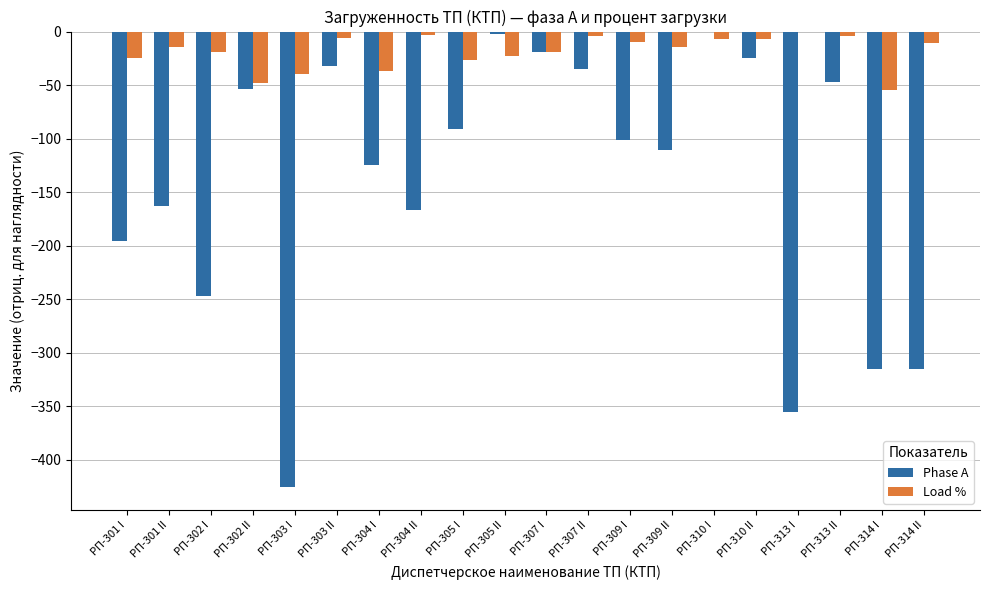

Which series changed the most between РП-304 I and РП-307 II?

Phase A